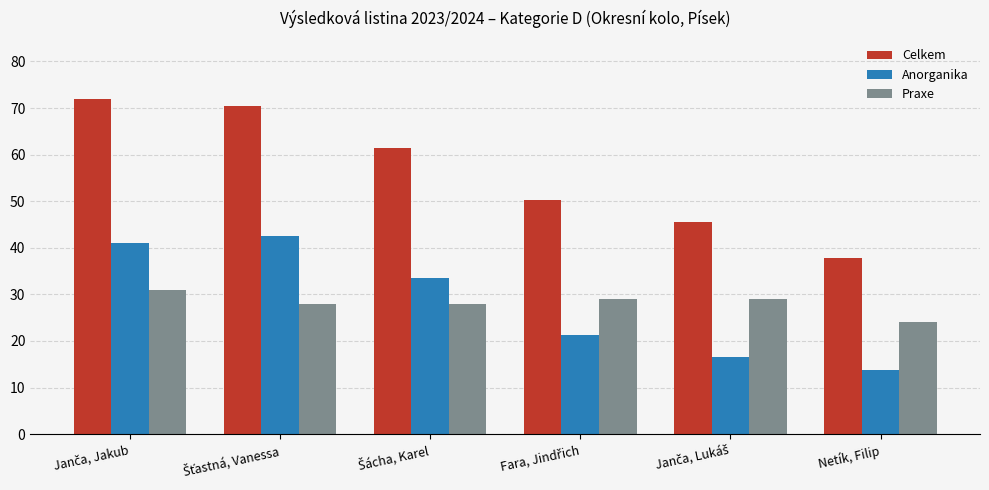

The Anorganika series shows 18.8 at Netík, Filip. True or false?

False